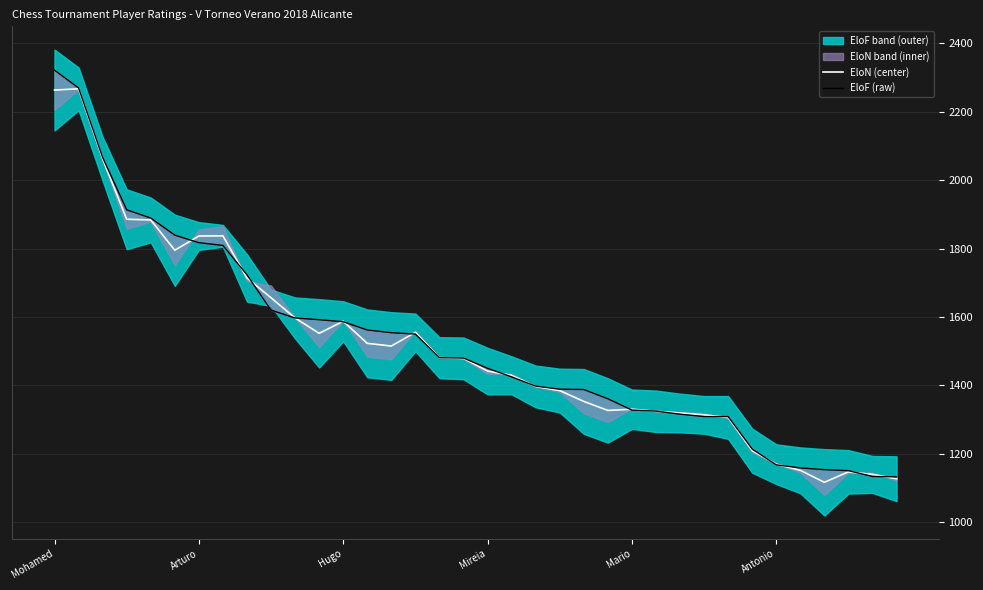

What is the total value across all series at 23?

2688.0